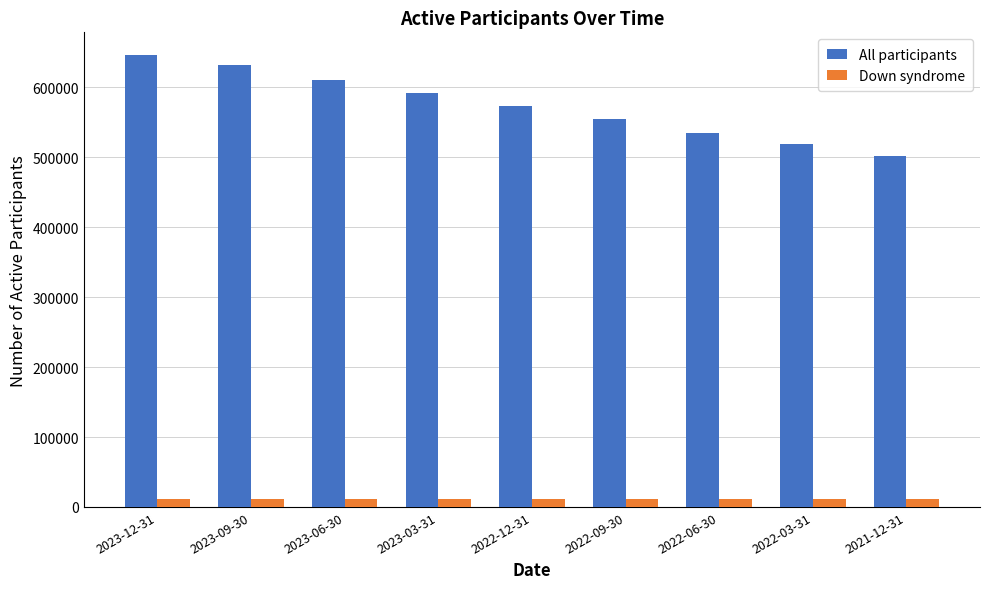

Which series has the widest spread of values?

All participants